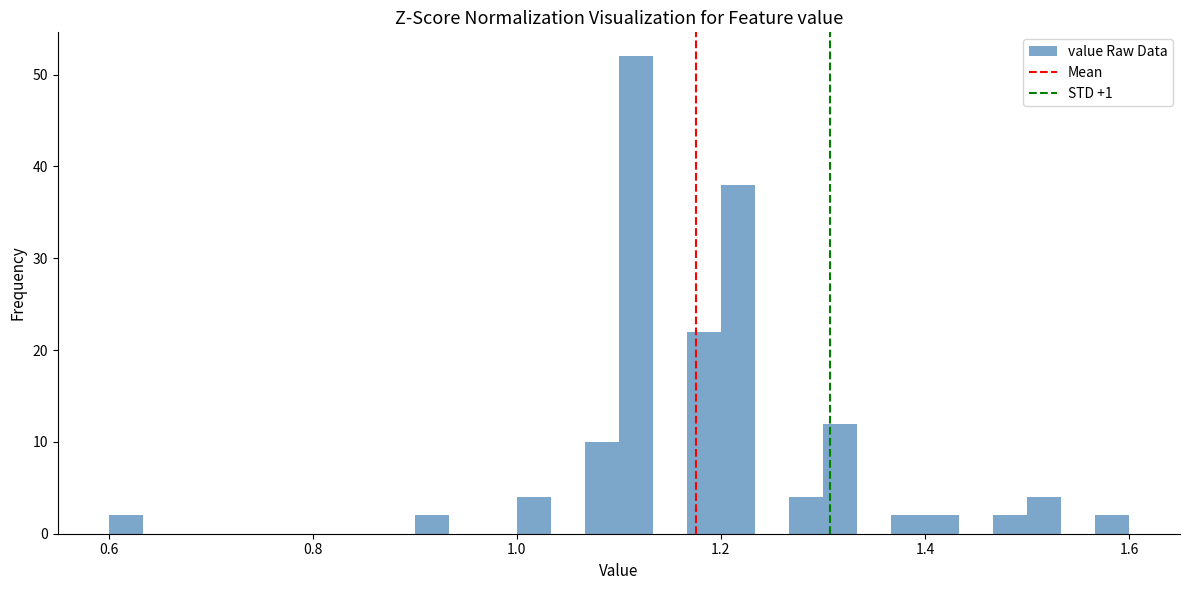

Read against the x-axis, roughly where is the centre of the tallest bar?

1.12